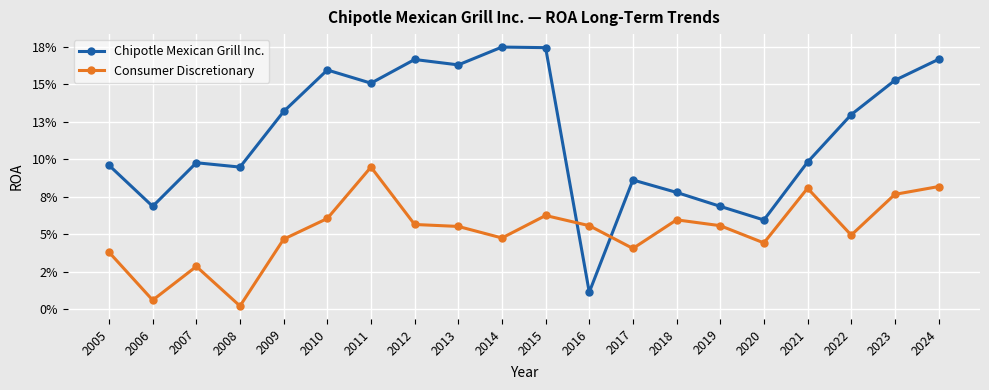

What are all the series names shown in the legend?

Chipotle Mexican Grill Inc., Consumer Discretionary